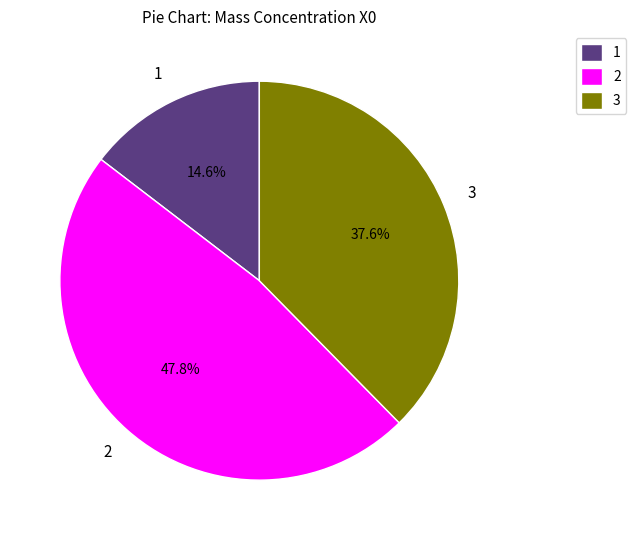

Does any single category account for the majority?

No